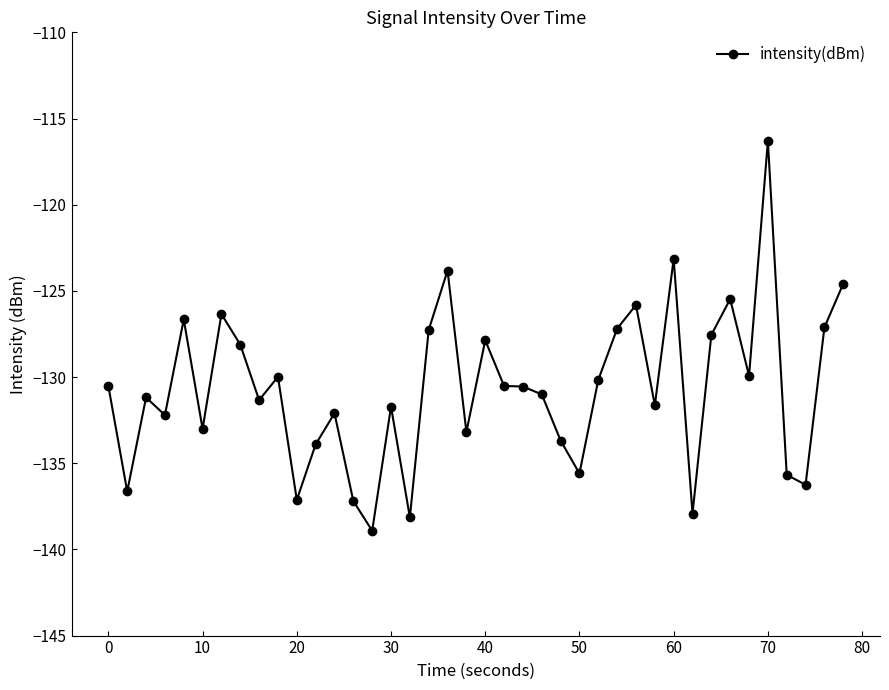

What is the difference between the maximum and minimum values?

22.6